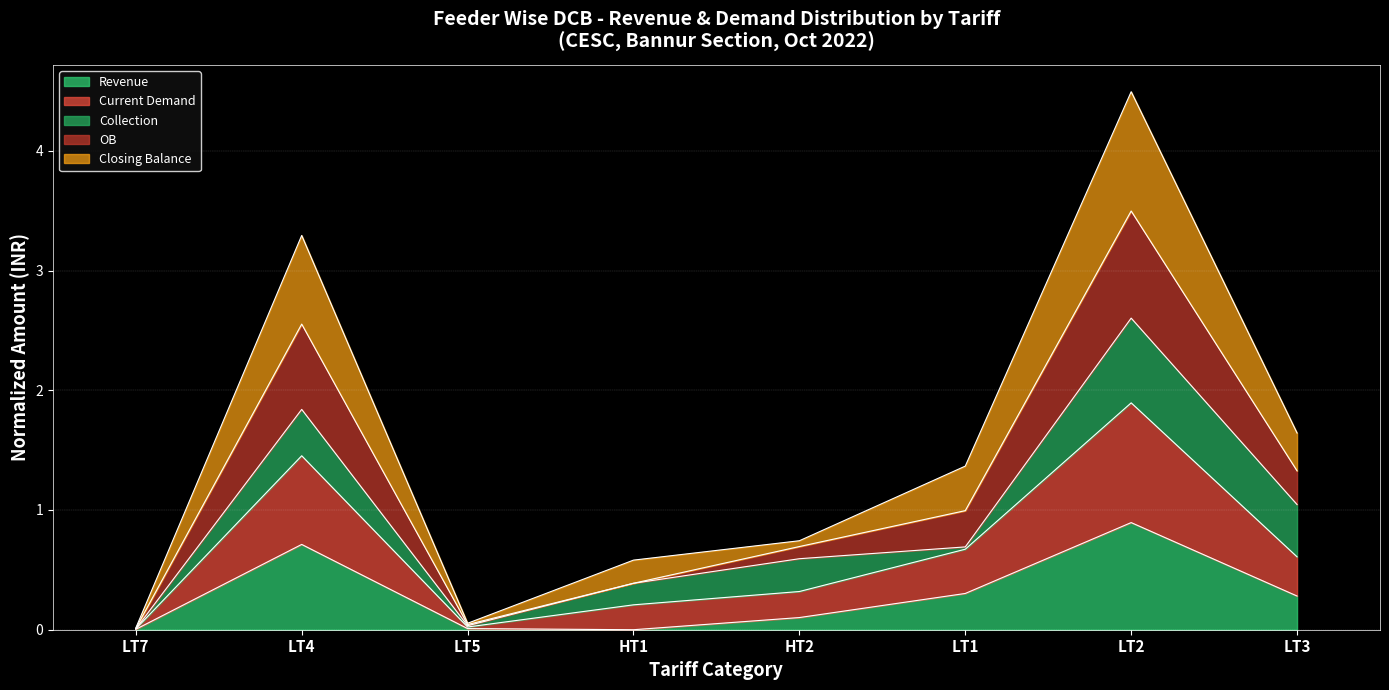

What is the value of the Current Demand point at the 4th from the left?

0.2